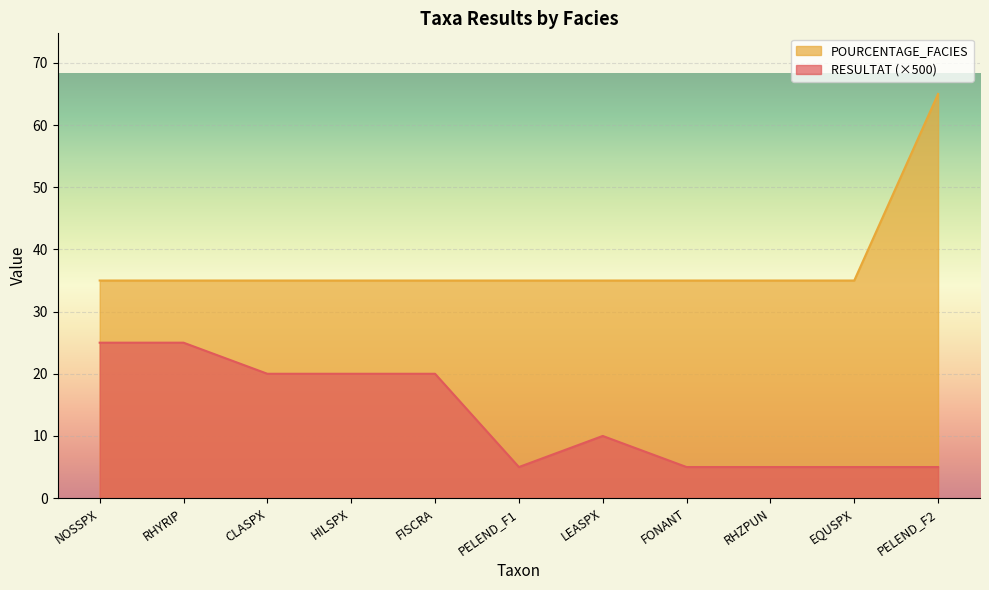

How many data points does each series have?

11